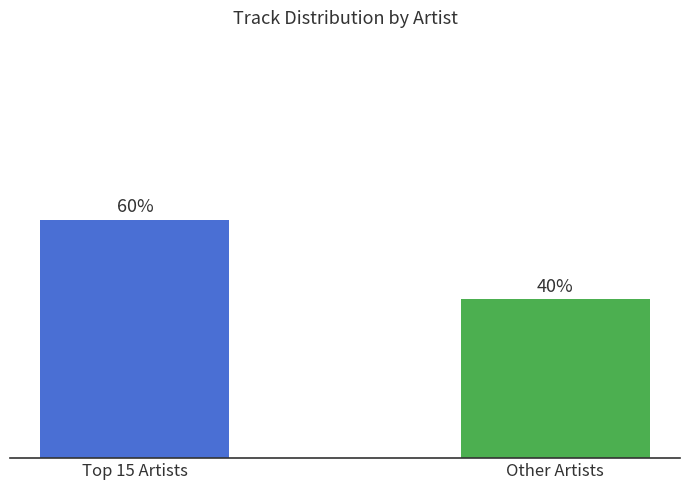

Which label corresponds to the smallest value in the chart?

Other Artists